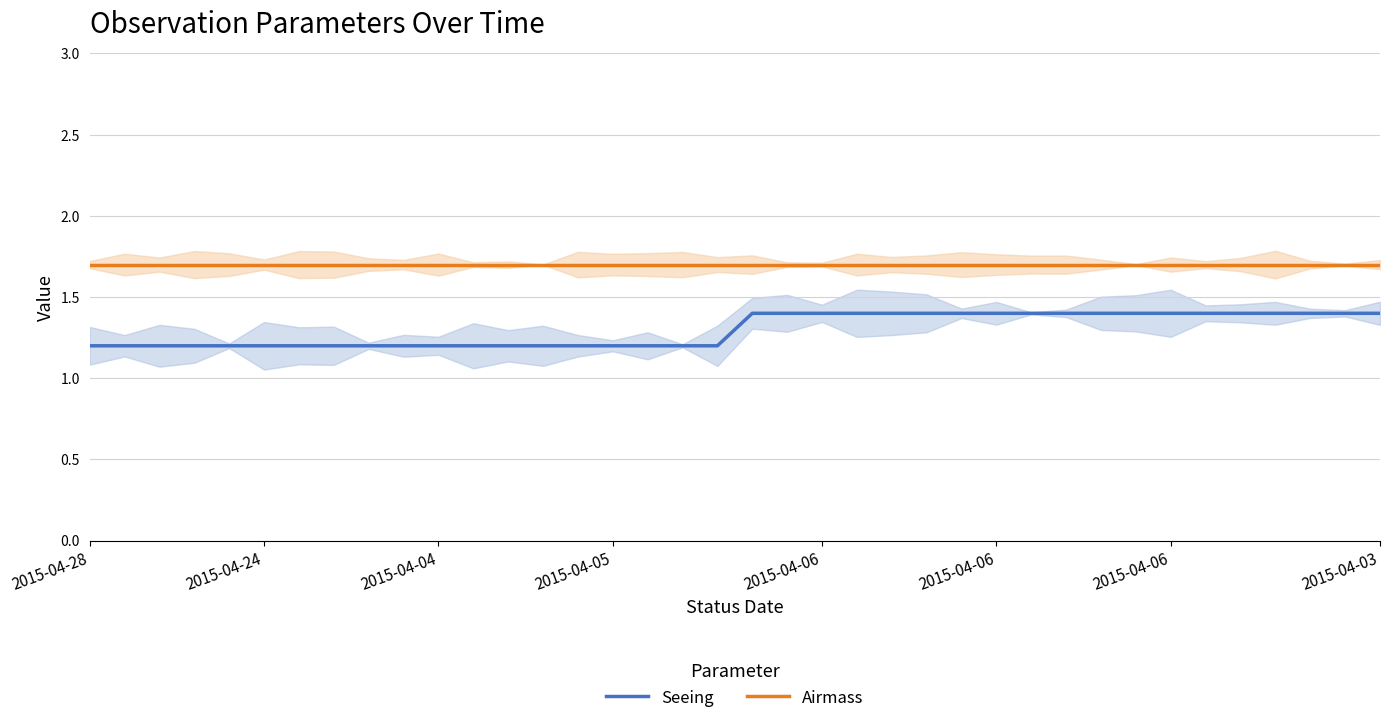

What is the average value of the Airmass series?

1.7